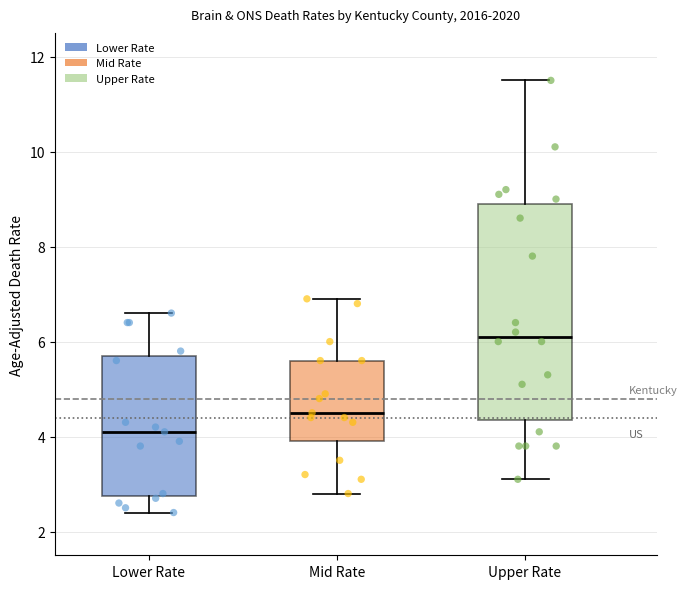

Which box is the tallest, from its lower edge to its upper edge?

Upper Rate